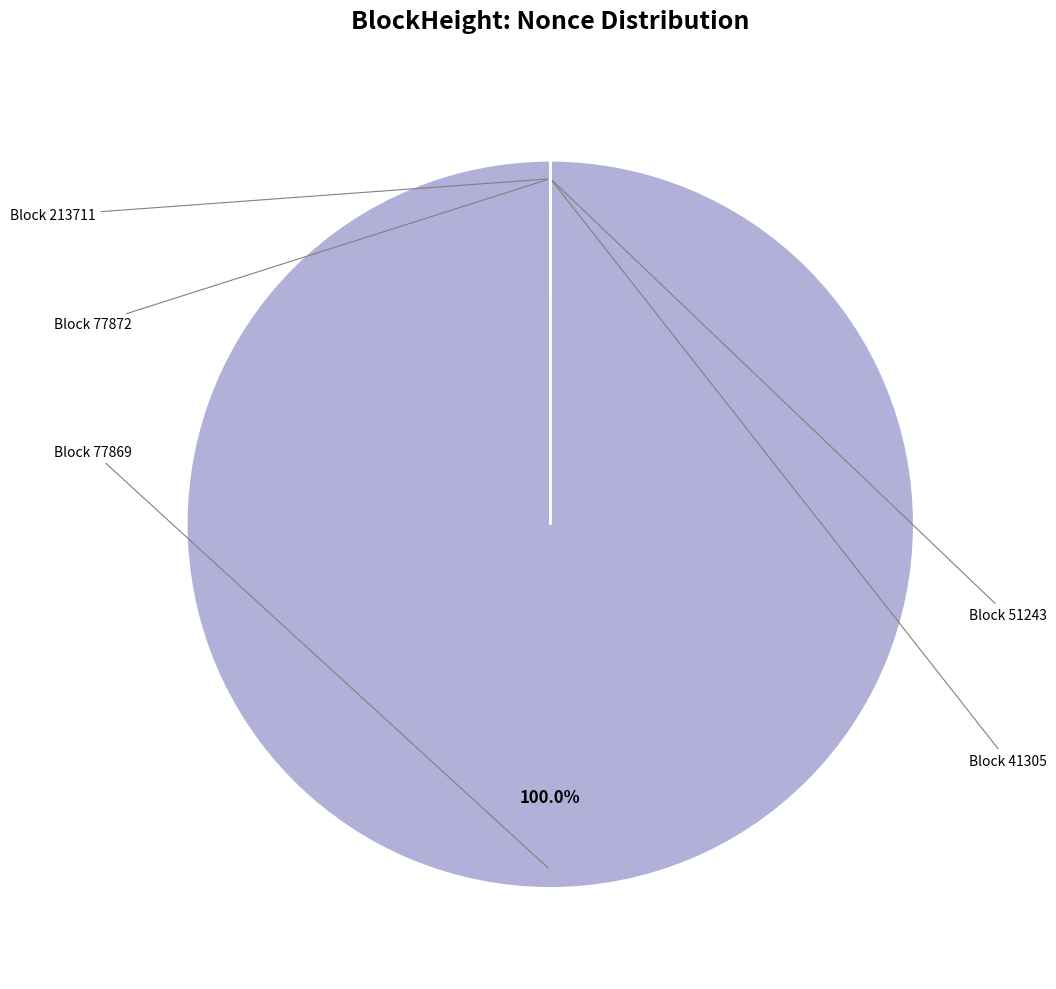

Rank the categories by value from highest to lowest.

77869, 41305, 213711, 77872, 51243